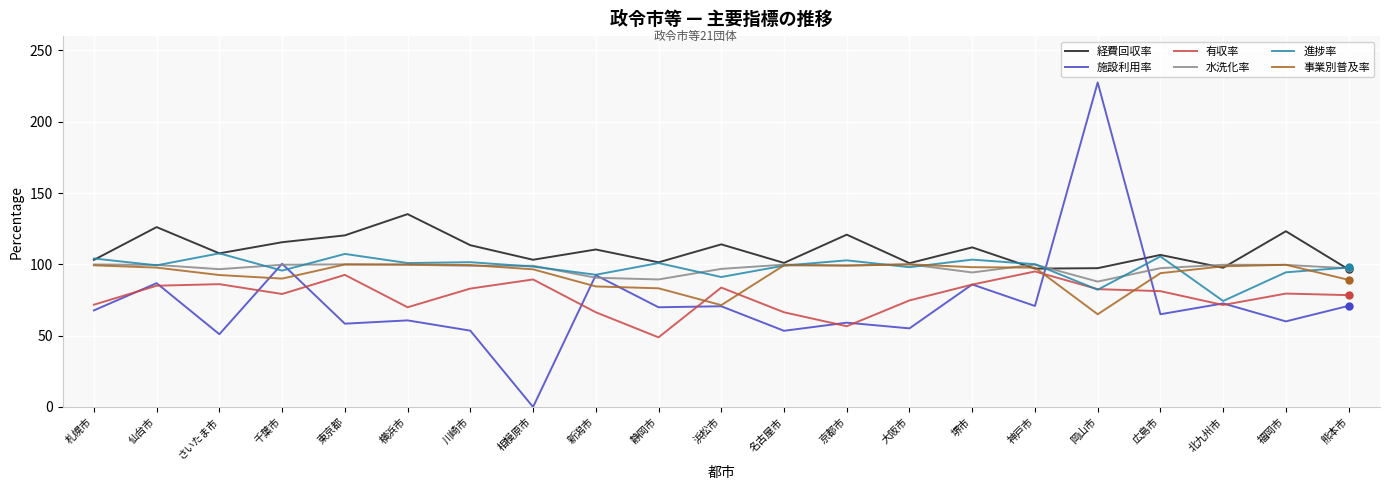

Where do 有収率 and 事業別普及率 first cross each other?

静岡市 and 浜松市